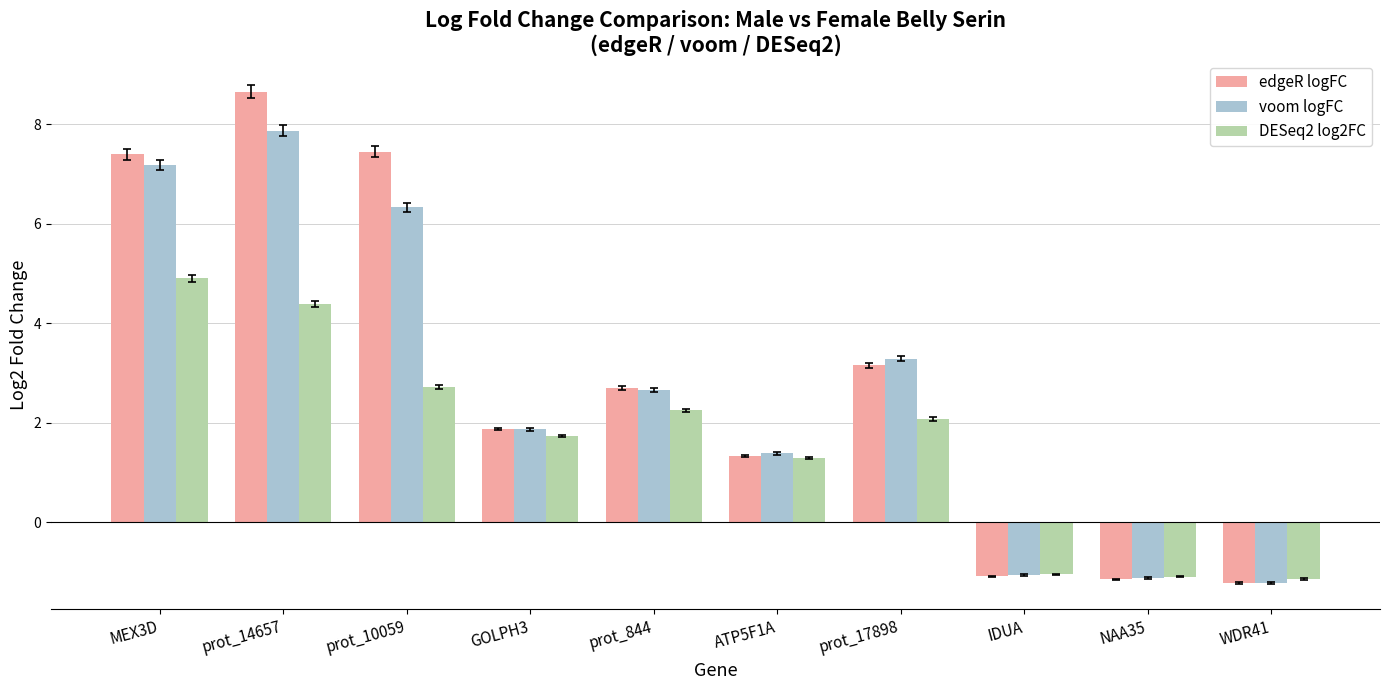

List the series in order of their peak value, lowest first.

DESeq2 log2FC, voom logFC, edgeR logFC